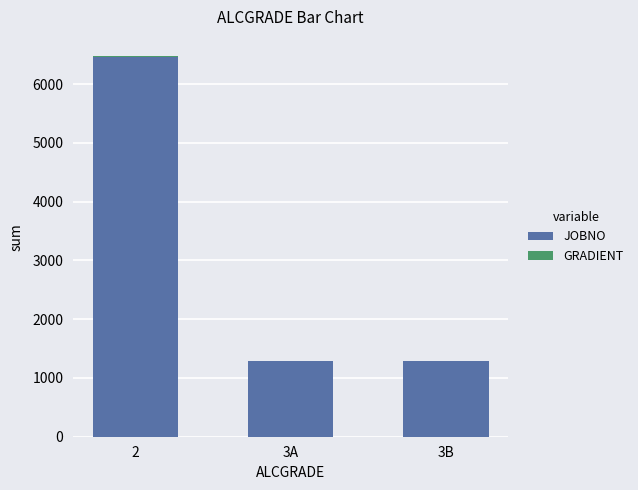

What is the sum of all JOBNO values?

9056